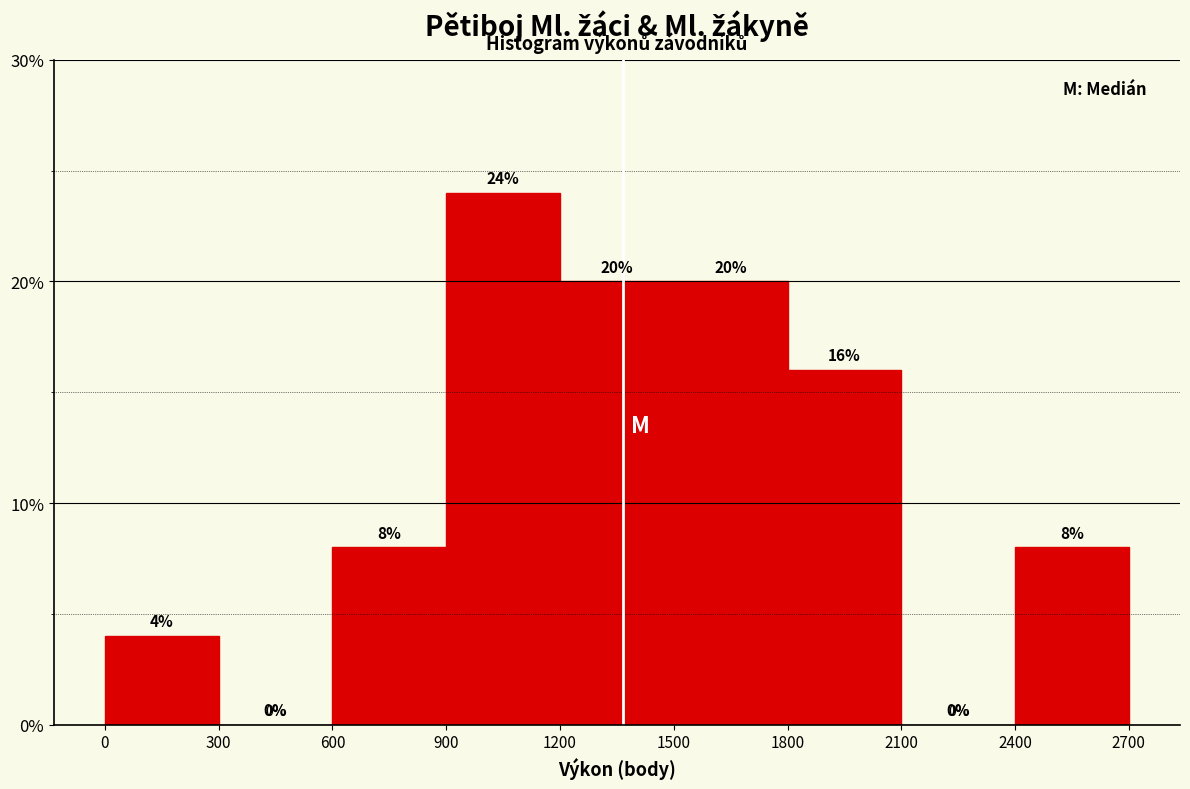

Reading left to right, list every bar in this chart as the range it spans on the x-axis followed by its height.

0 to 300: 4
300 to 600: 0
600 to 900: 8
900 to 1200: 24
1200 to 1500: 20
1500 to 1800: 20
1800 to 2100: 16
2100 to 2400: 0
2400 to 2700: 8